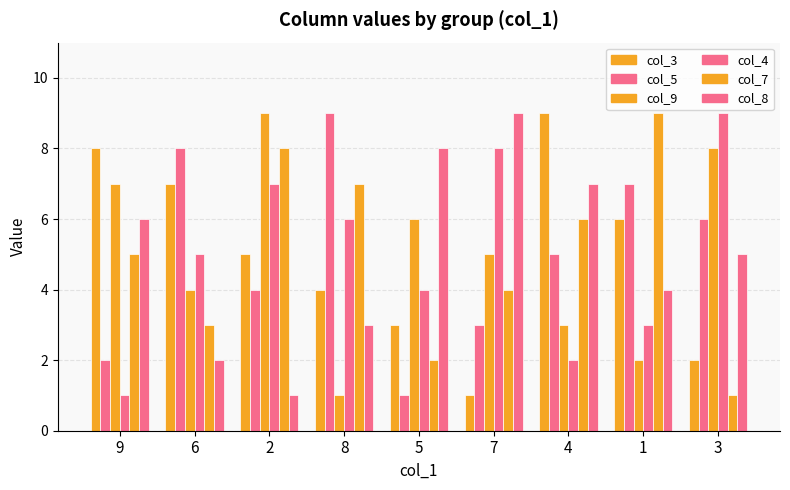

The value of col_3 at 5 is 3. True or false?

True